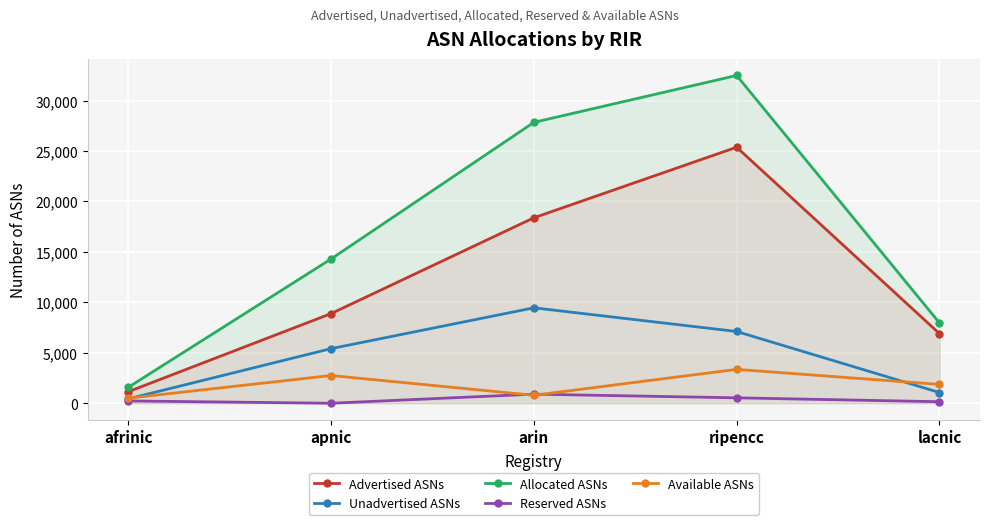

At ripencc, list the series in order from largest to smallest.

Allocated ASNs, Advertised ASNs, Unadvertised ASNs, Available ASNs, Reserved ASNs